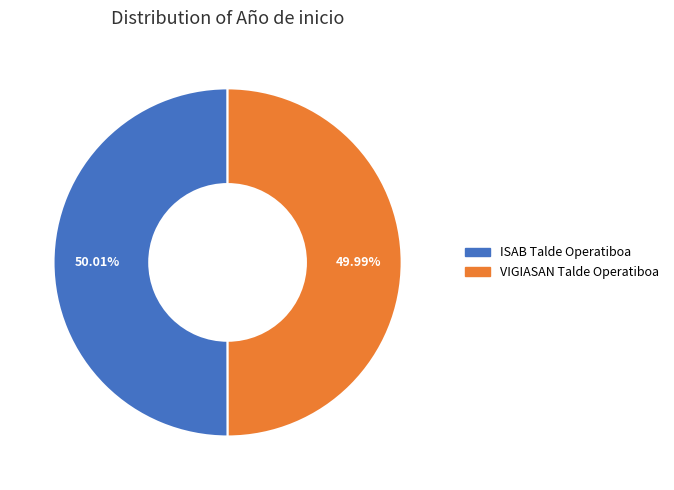

How much of the chart is everything except ISAB Talde Operatiboa?

50.0%